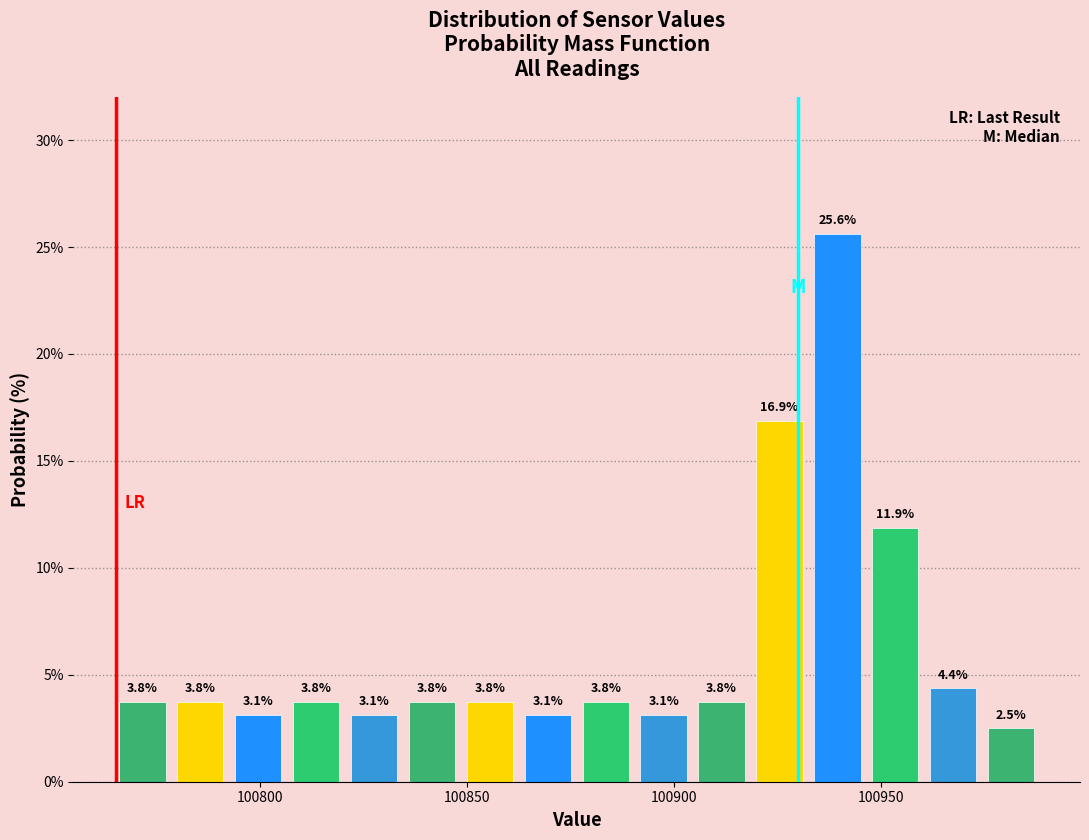

Read against the x-axis, roughly where is the centre of the tallest bar?

100940